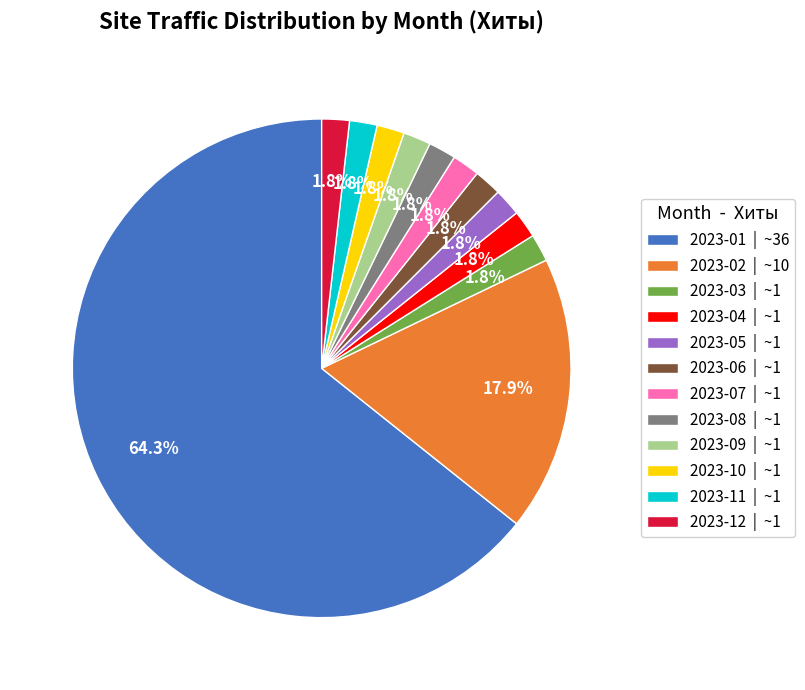

How many slices are in this pie chart?

12